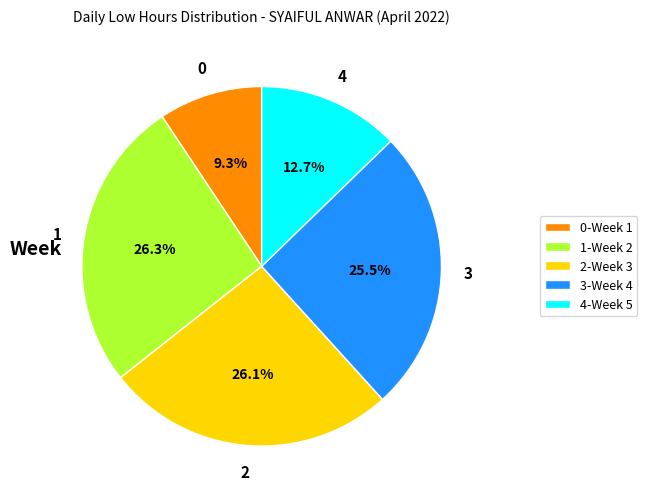

Does 4-Week 5 account for over 50% of the chart?

No